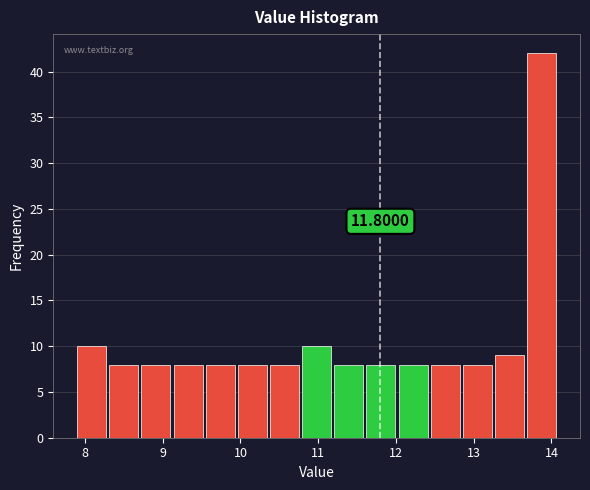

Which range on the x-axis has the tallest bar?

13.7 to 14.1